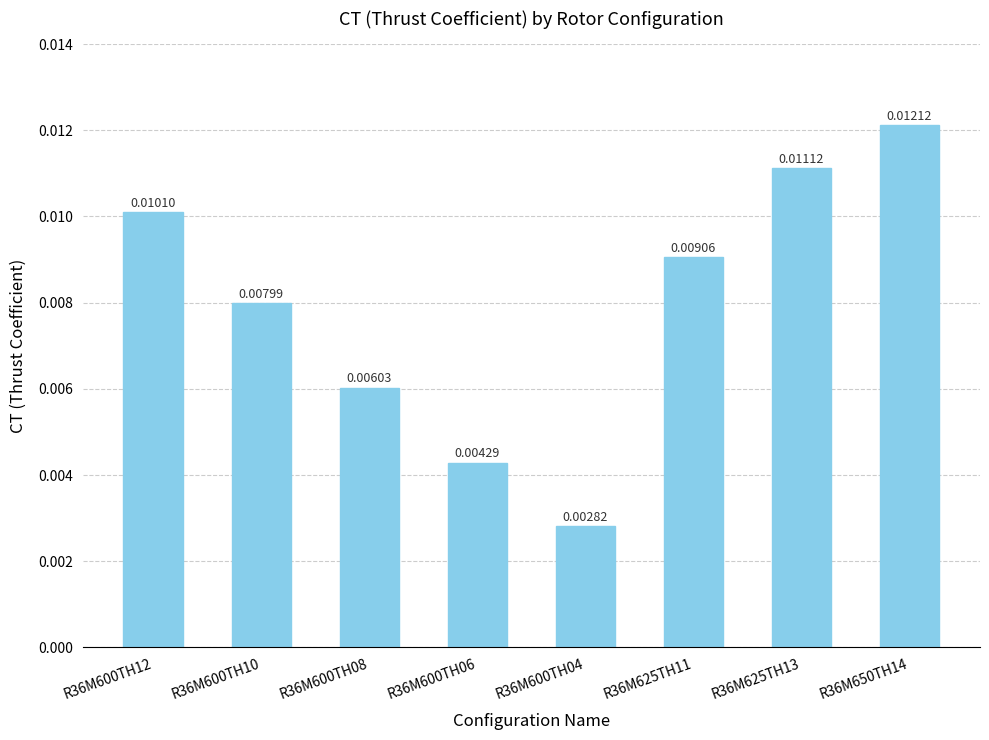

List the labels in order of value, largest first.

R36M650TH14, R36M625TH13, R36M600TH12, R36M625TH11, R36M600TH10, R36M600TH08, R36M600TH06, R36M600TH04